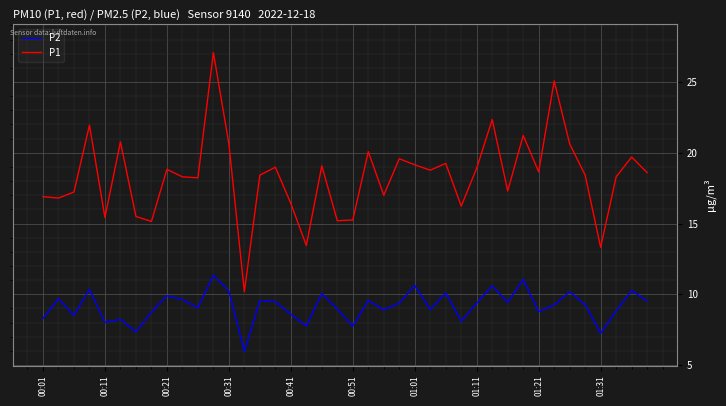

What is the smallest value displayed?

6.0